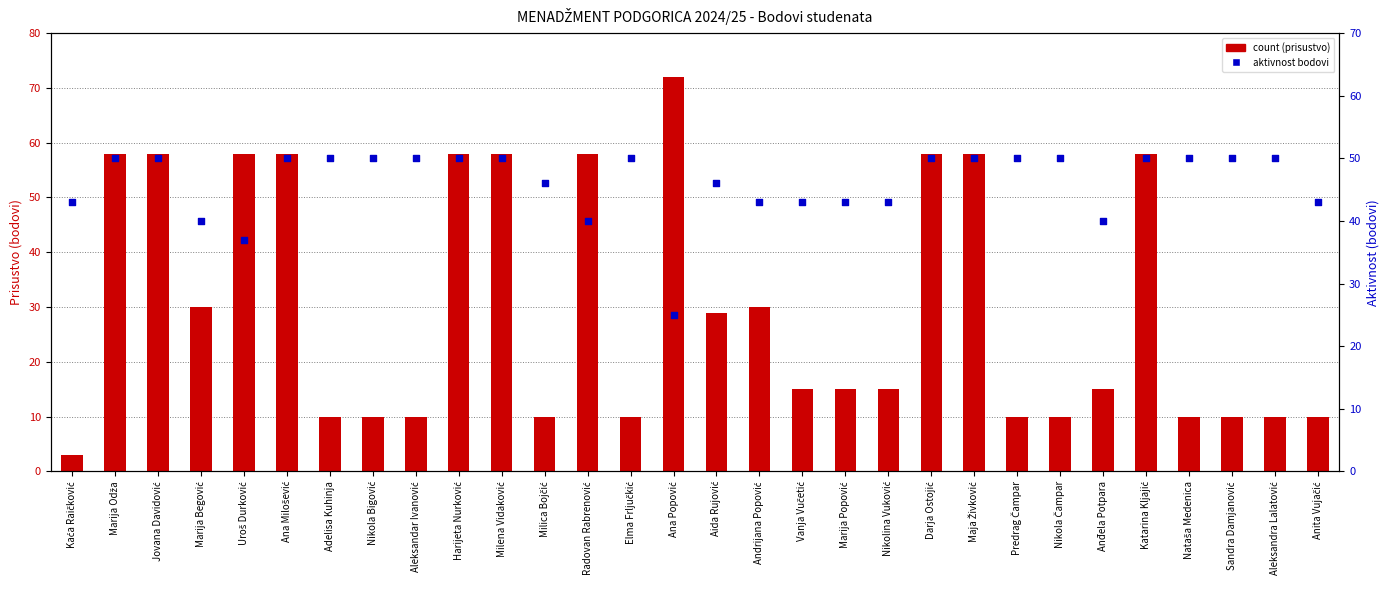

Which series has the largest Y range (max minus min)?

count